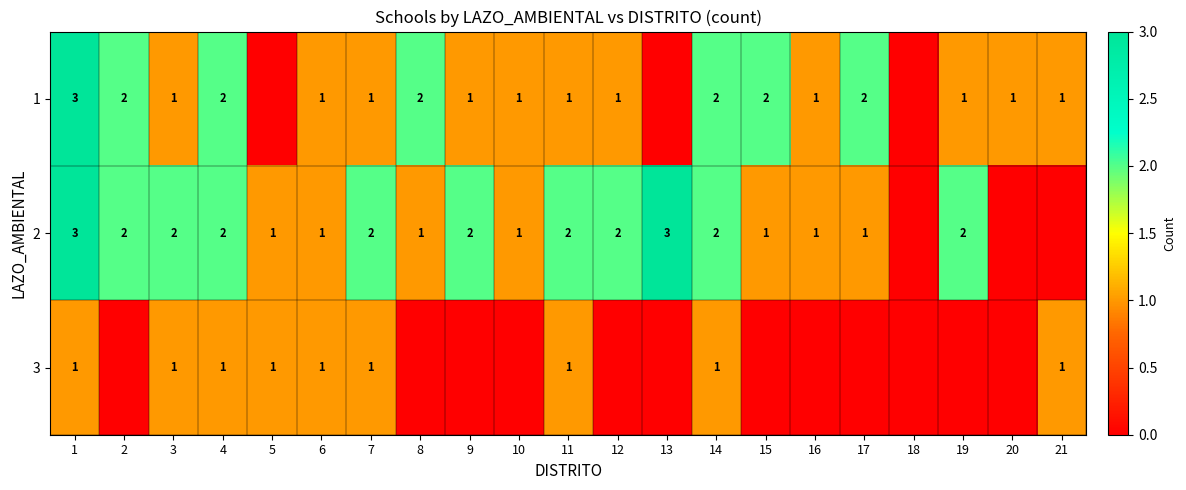

Which label corresponds to the largest value in the chart?

1